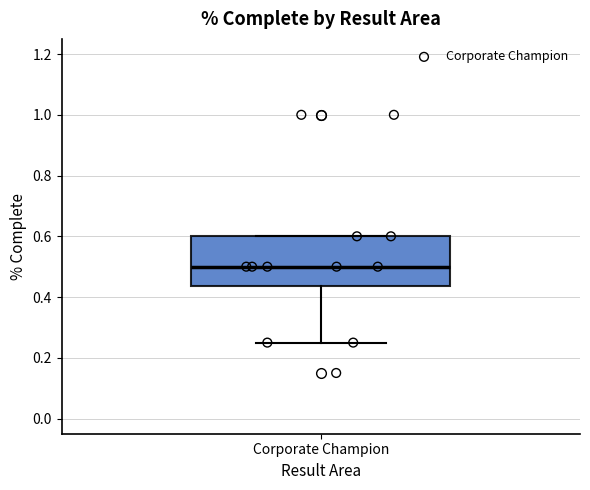

Read this box plot against the y-axis: the position of the median line, the range covered by the box, and the ends of both whiskers. The values are not printed on the chart, so give them approximately, as read against the axis.

median 0.50, box 0.44 to 0.60, whiskers 0.26 to 0.60